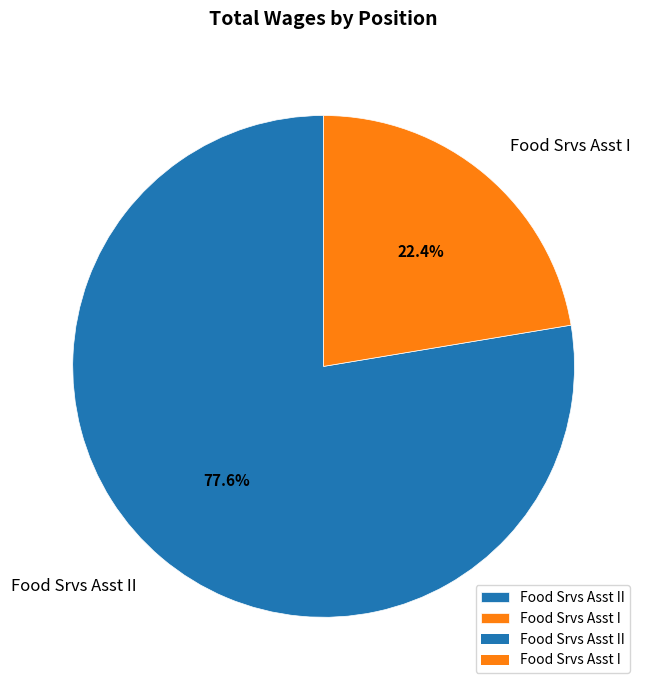

Between Food Srvs Asst I and Food Srvs Asst II, which is larger?

Food Srvs Asst II